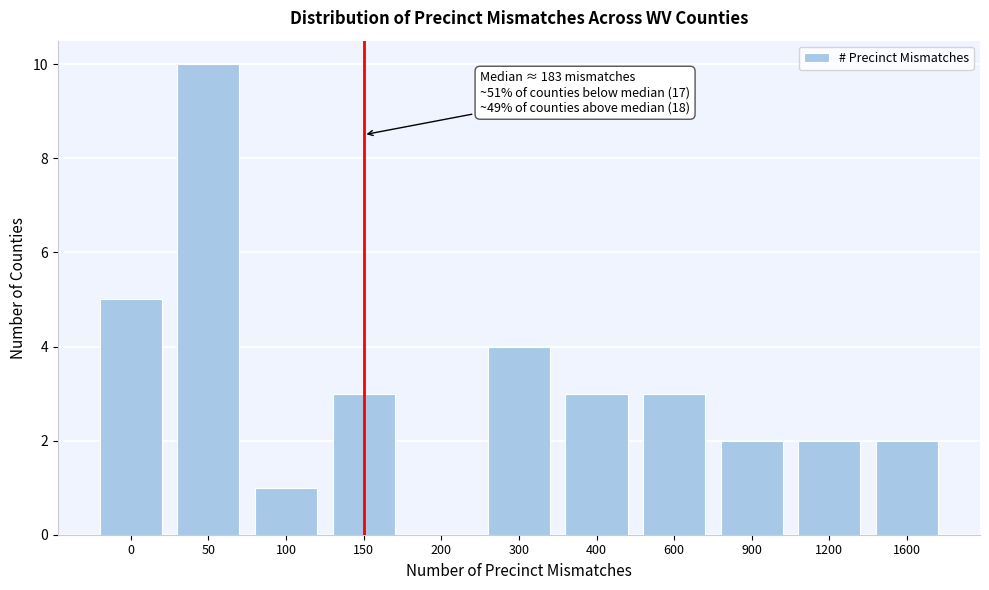

Reading left to right, extract all data points from this chart.

0=5	50=10	100=1	150=3	200=0	300=4	400=3	600=3	900=2	1200=2	1600=2